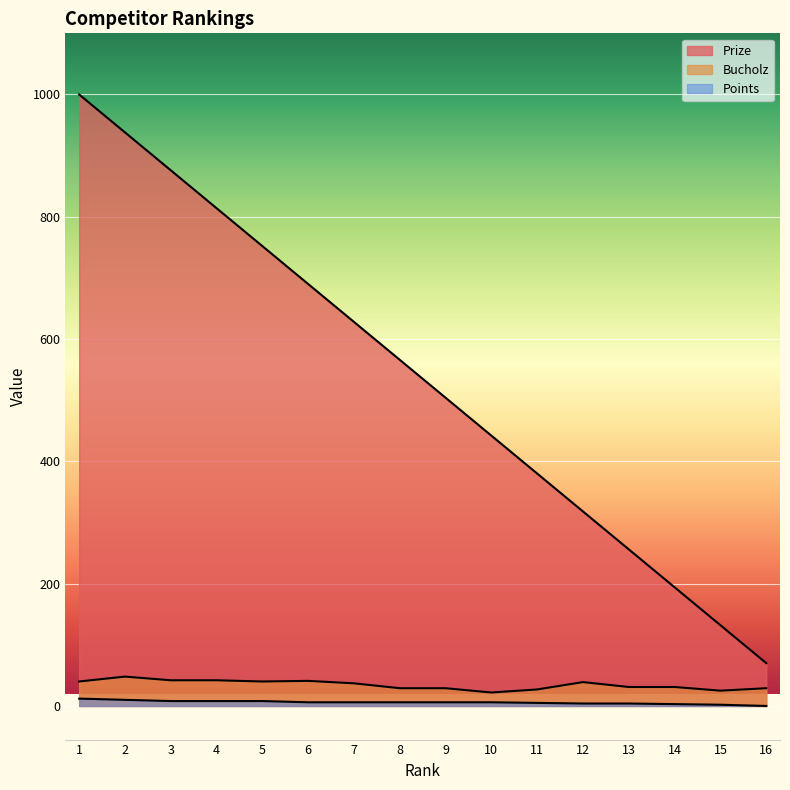

Between 10 and 12, which series saw the biggest shift?

Prize